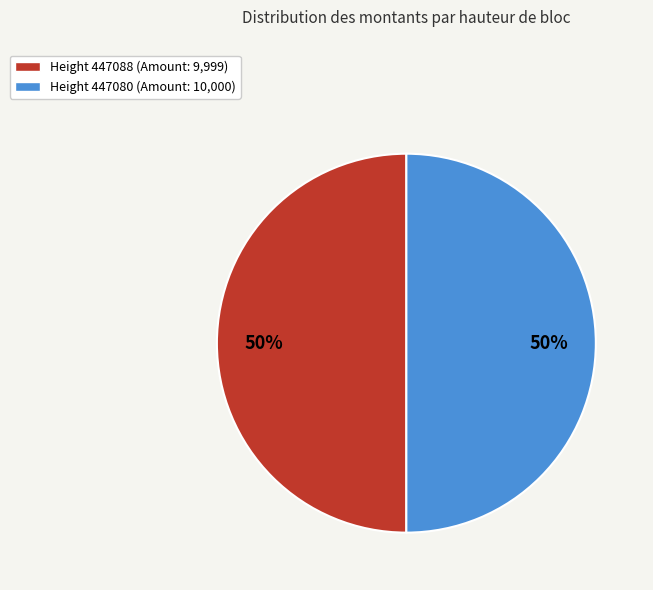

How many segments does this pie chart have?

2